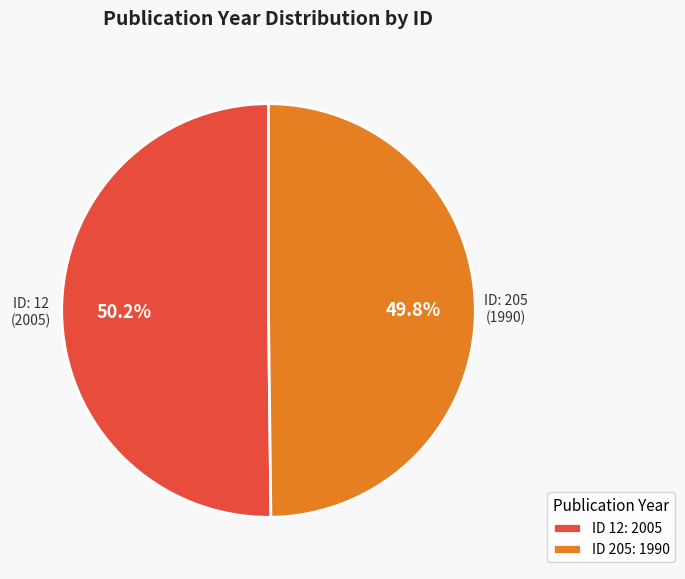

Is there any slice that represents more than half of the pie?

Yes